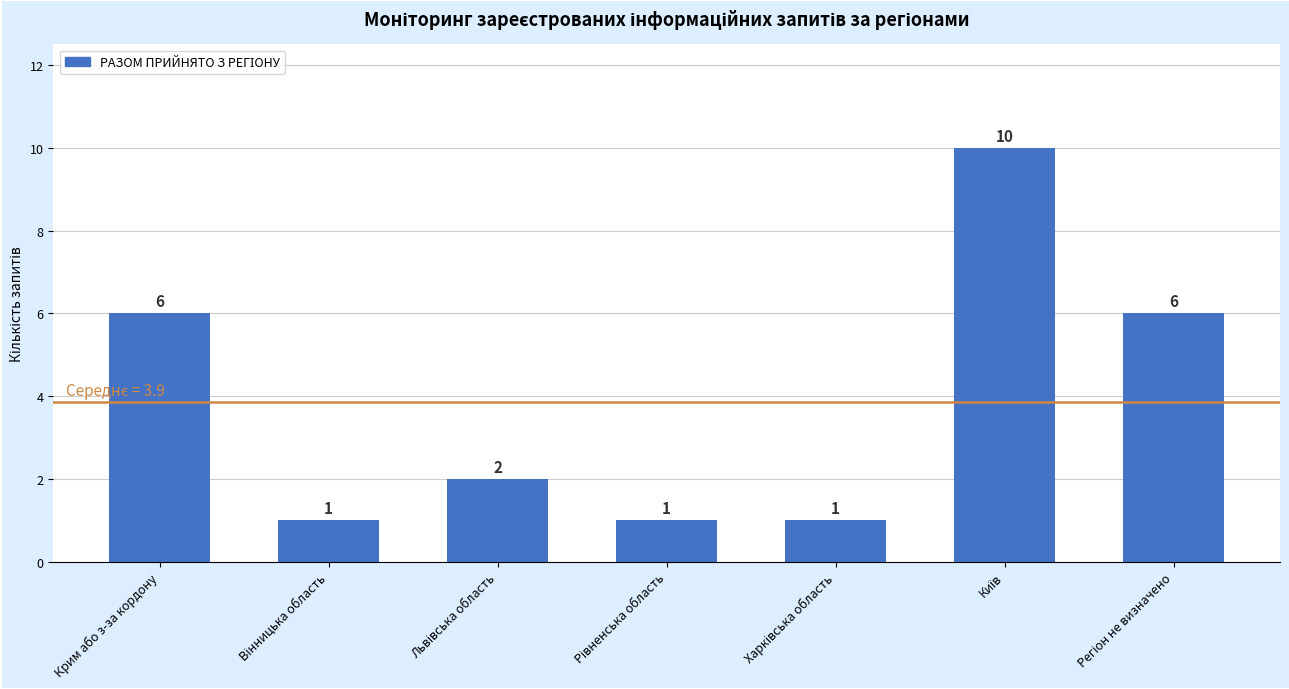

Reading left to right, extract all data points from this chart.

6	1	2	1	1	10	6